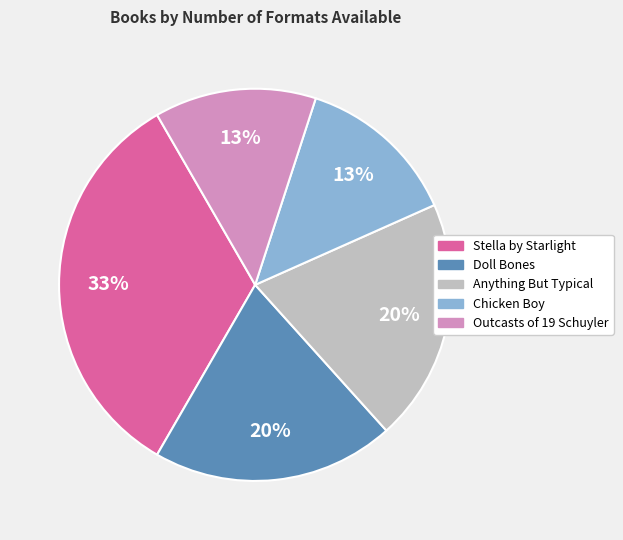

Is there any slice that represents more than half of the pie?

No